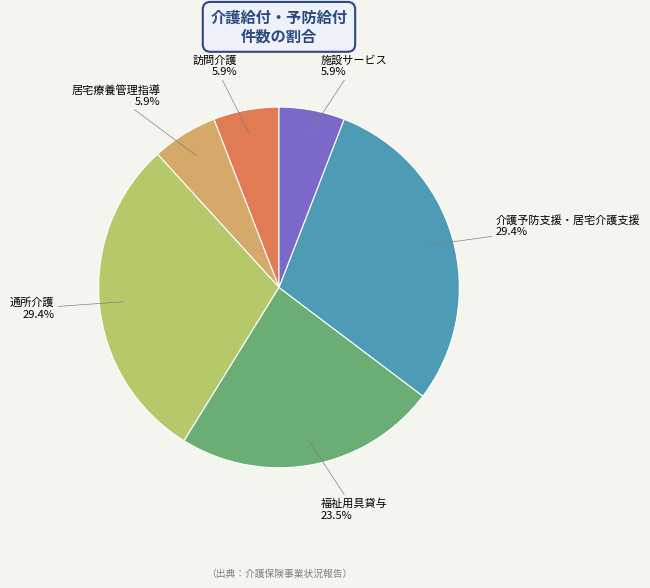

Does any single category account for the majority?

No